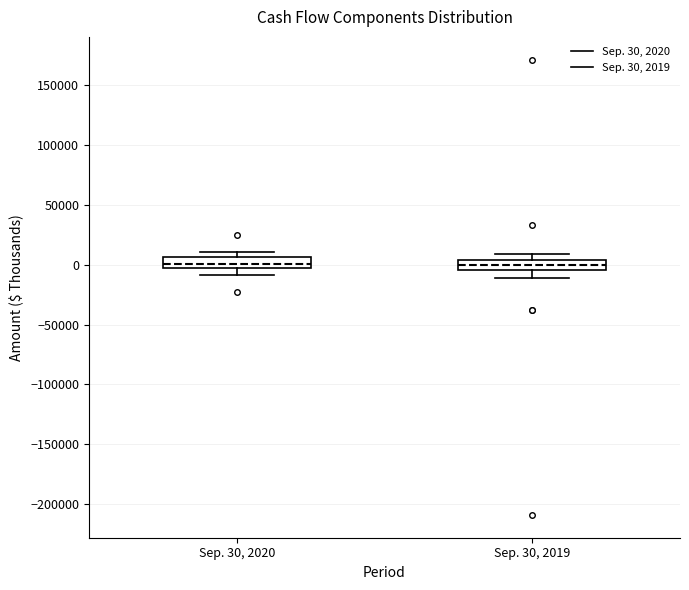

Reading left to right, transcribe this box plot: for each box, give where its median line is, the range the box spans, and where its two whiskers end, as read against the y-axis. The values are not printed on the chart, so give them approximately, as read against the axis.

Sep. 30, 2020: median 0, box -5000 to 5000, whiskers -10000 to 10000
Sep. 30, 2019: median 0, box -5000 to 5000, whiskers -10000 to 10000